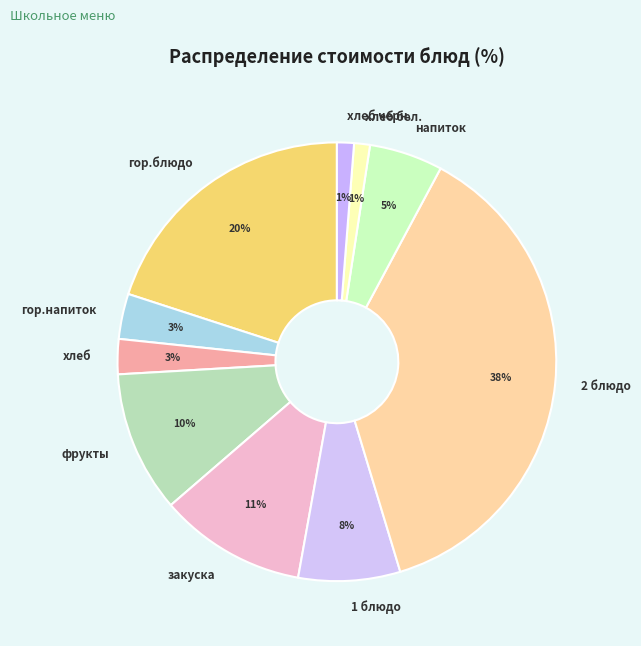

Is it true that закуска is 26% of the pie?

False